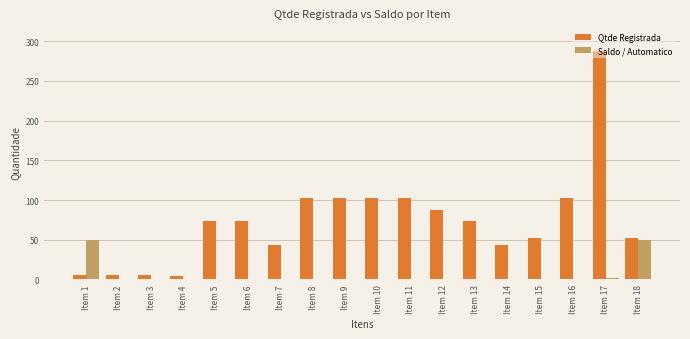

Count the number of categories in the chart.

18